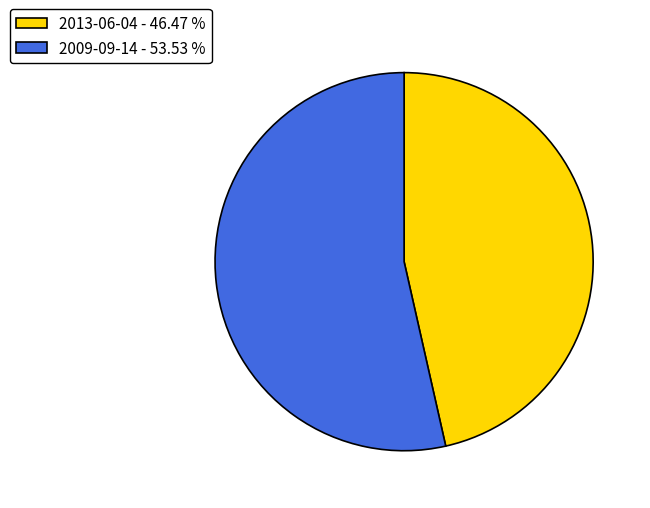

Is 2013-06-04 the majority of the pie?

No